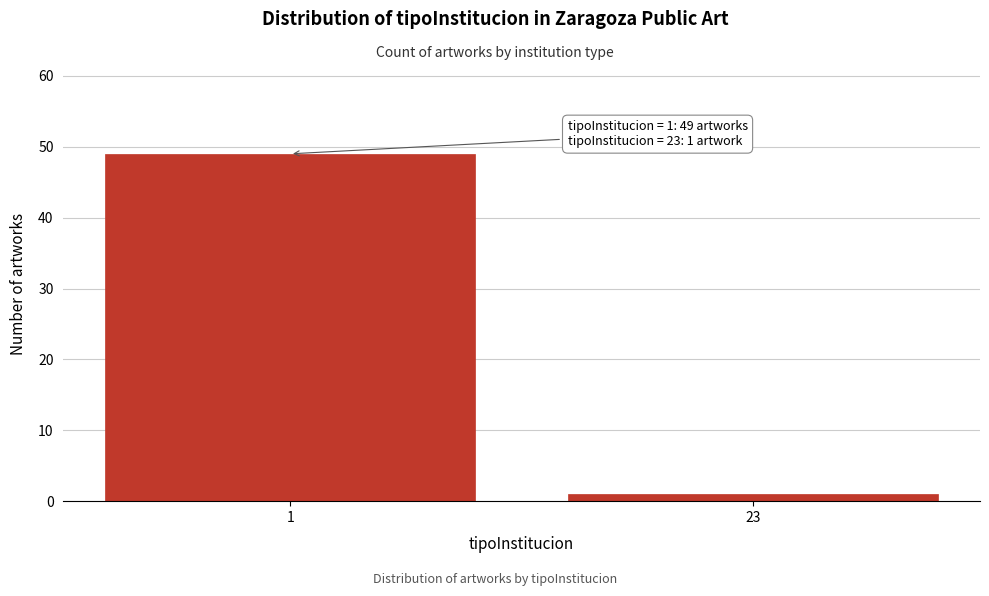

Reading right to left, what are all the values shown in this chart?

1	49